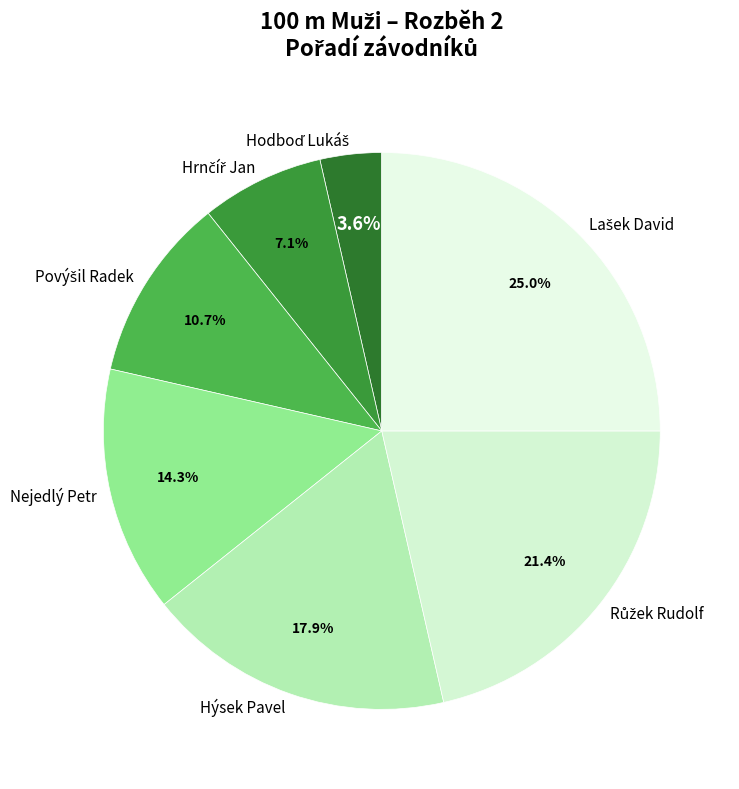

Does any single category account for the majority?

No